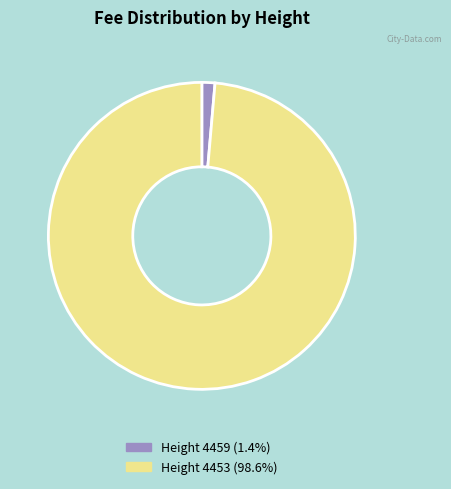

How many slices are in this pie chart?

2